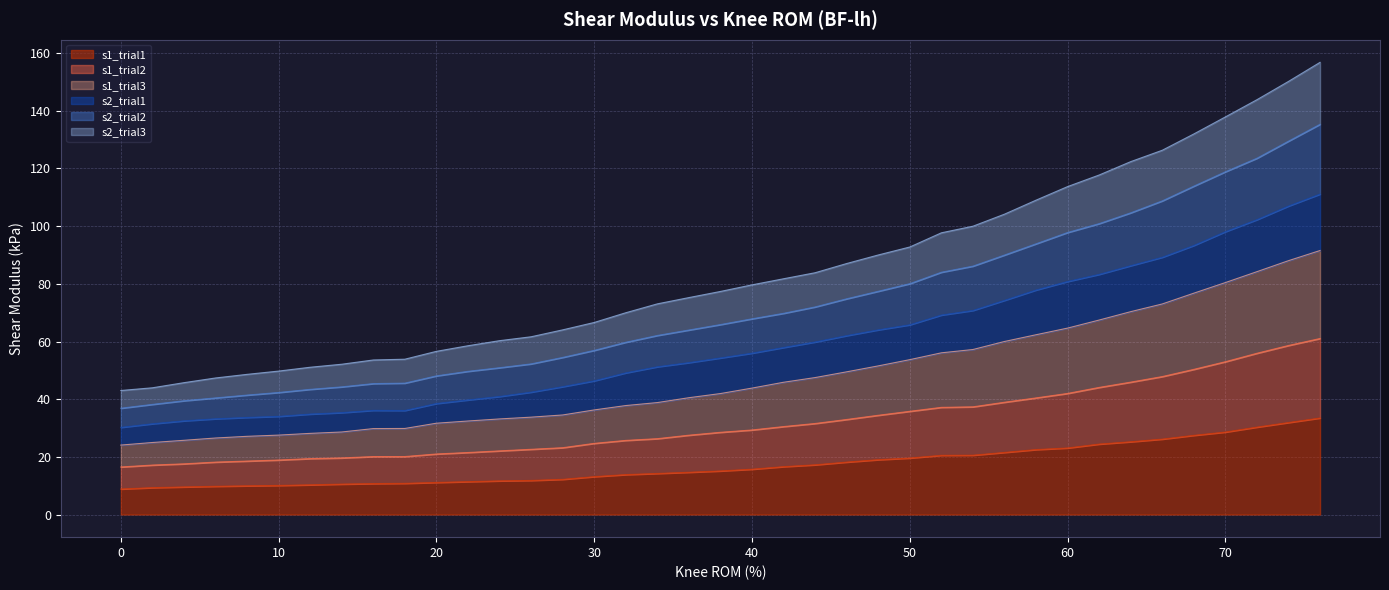

How many lines are shown in the chart?

6